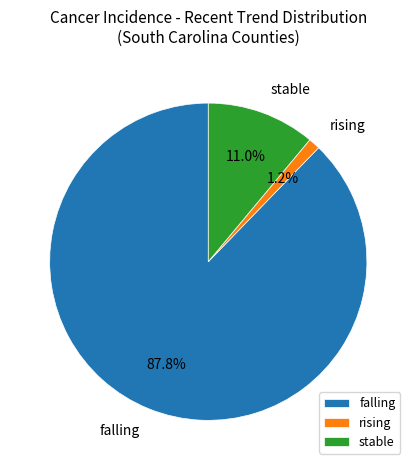

To the nearest percent, what is the difference between the largest and smallest slice percentages?

87%